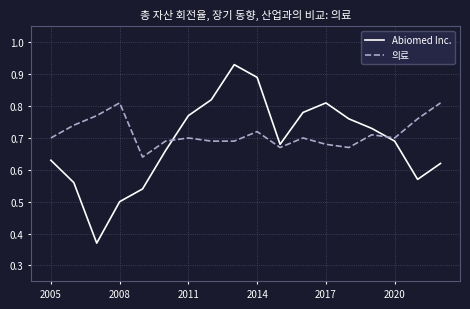

After their last crossing, which series has the higher values: Abiomed Inc. or 의료?

의료